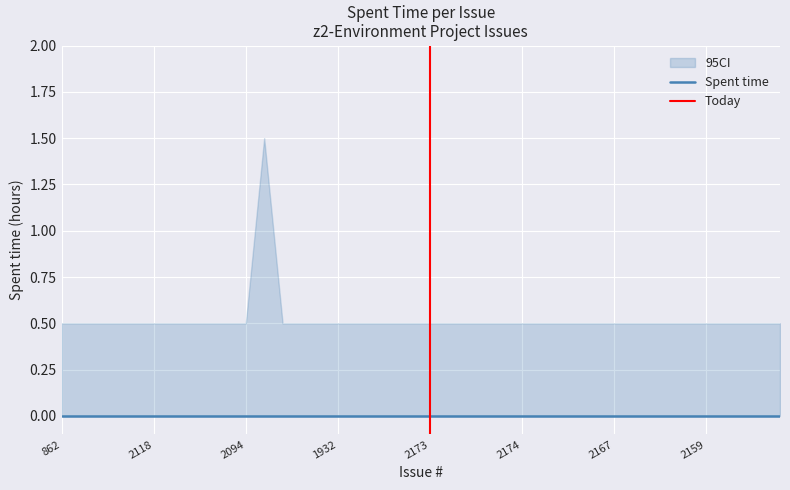

True or false: Spent time and Estimated time intersect in this chart.

False